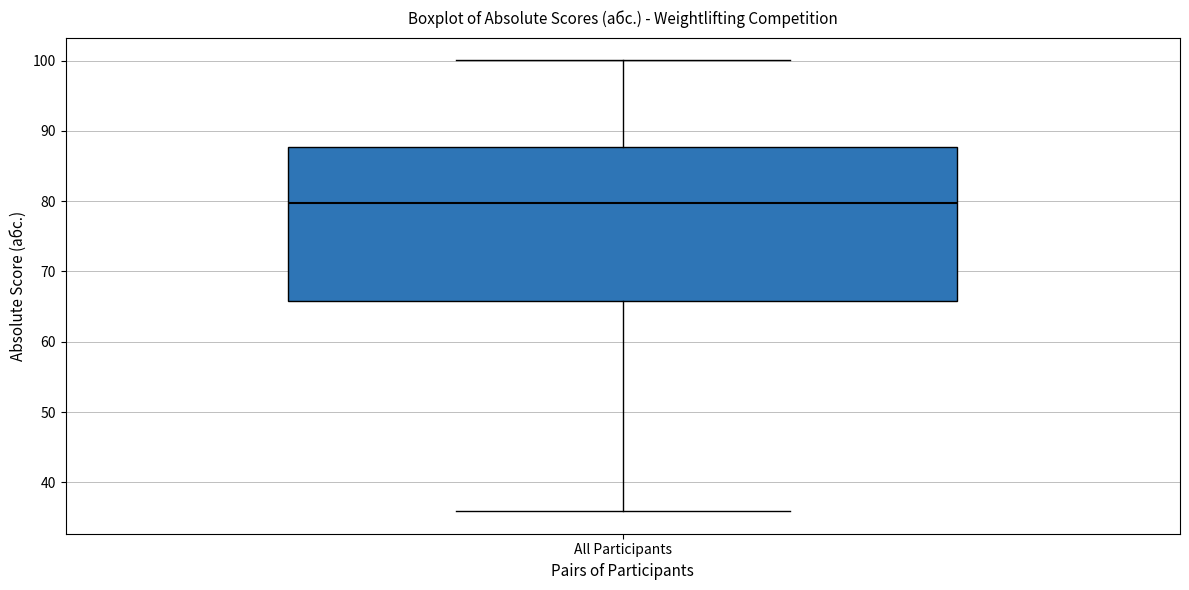

Read this box plot against the y-axis: the position of the median line, the range covered by the box, and the ends of both whiskers. The values are not printed on the chart, so give them approximately, as read against the axis.

median 80, box 66 to 88, whiskers 36 to 100